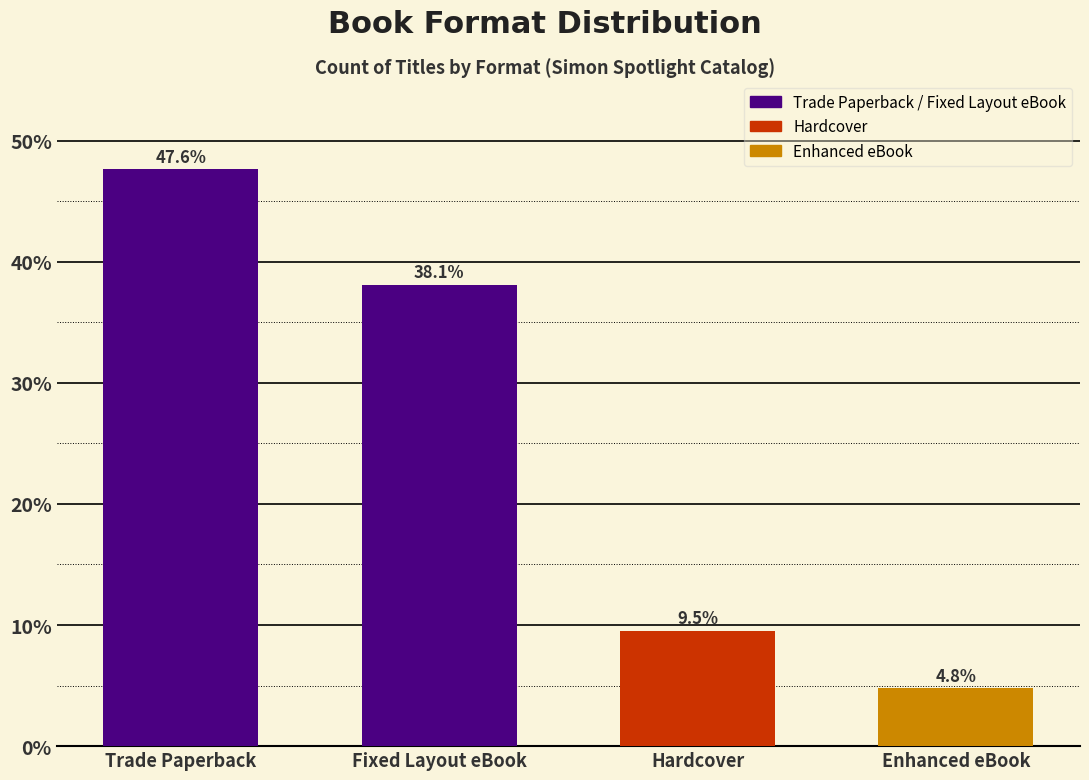

What is the difference between the values at Hardcover and Fixed Layout eBook?

28.6